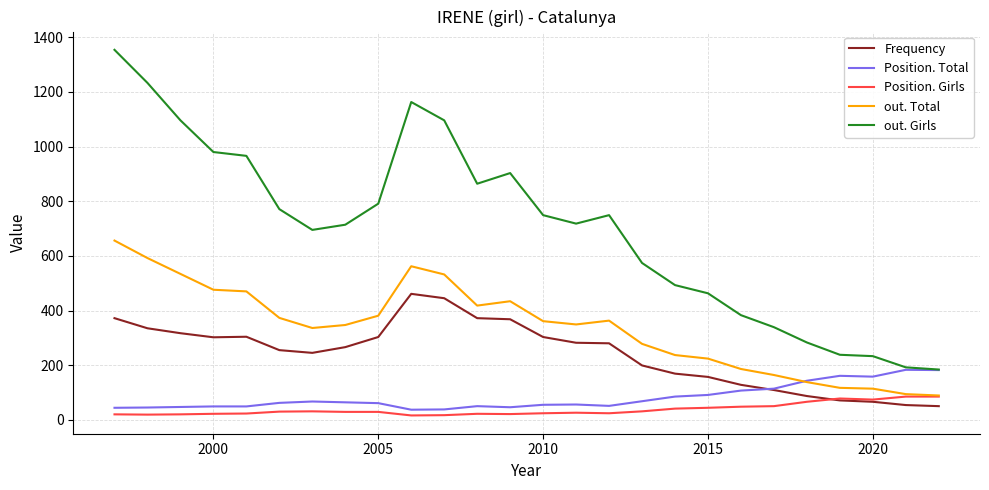

Which series has the largest total across all categories?

out. Girls